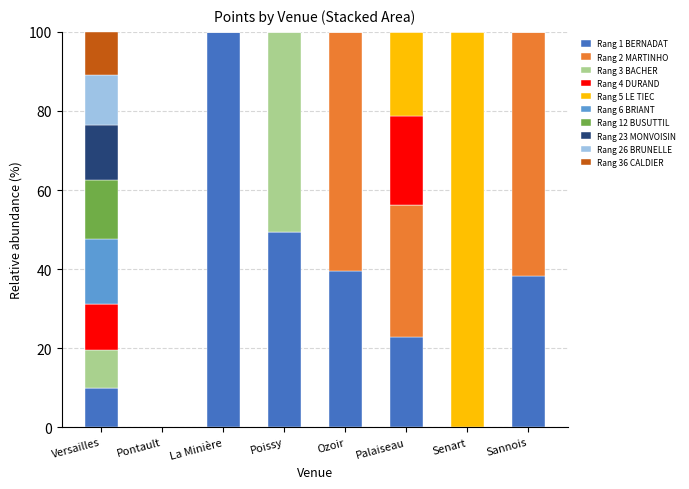

True or false: Rang 1 BERNADAT has a value of -38.2 at Senart.

False